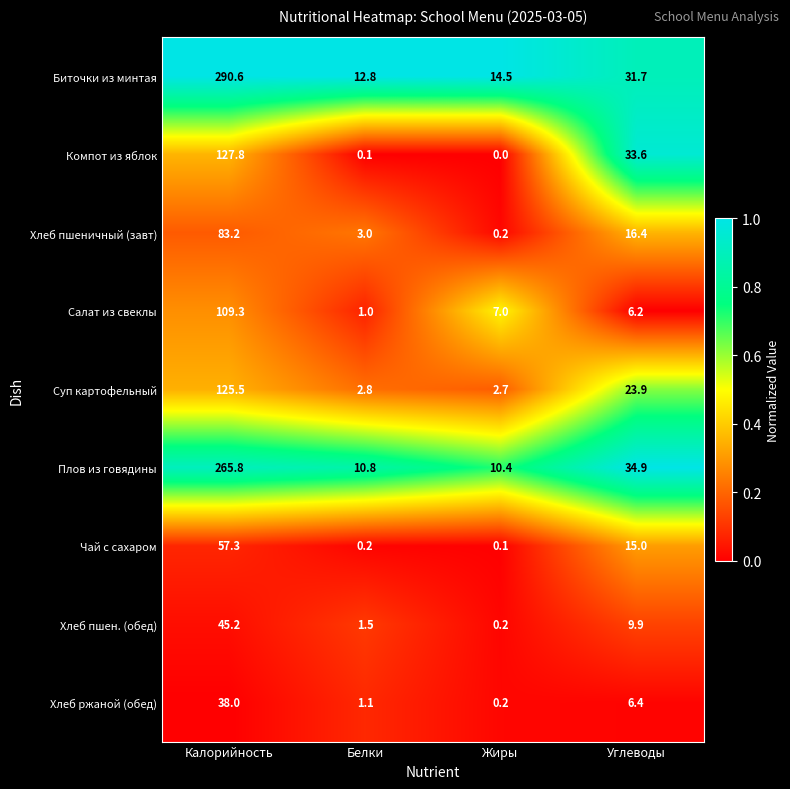

What is the spread (max minus min) of values at Белки?

12.7